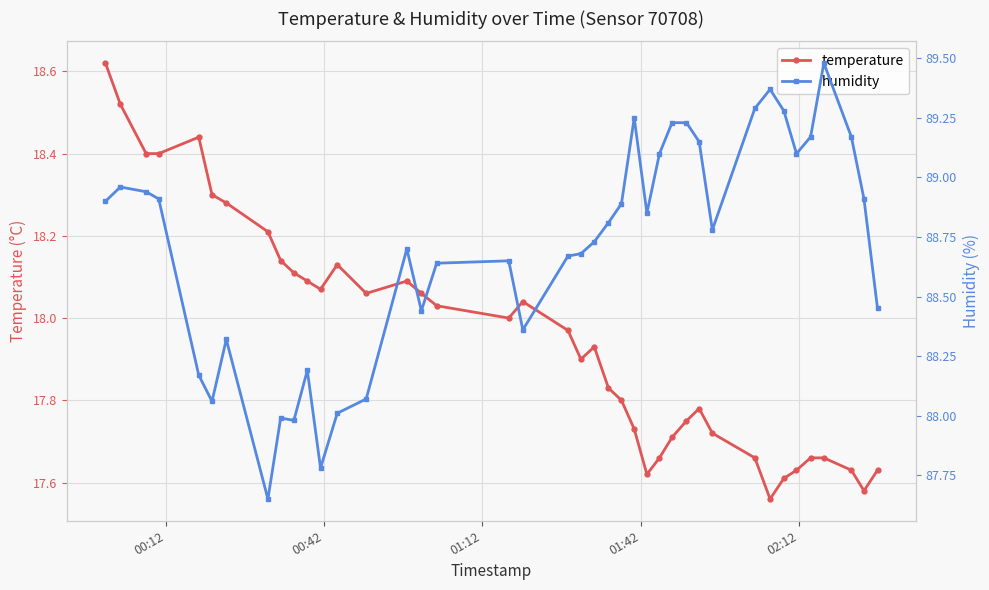

Is it true that temperature equals 28.6 at 26?

False